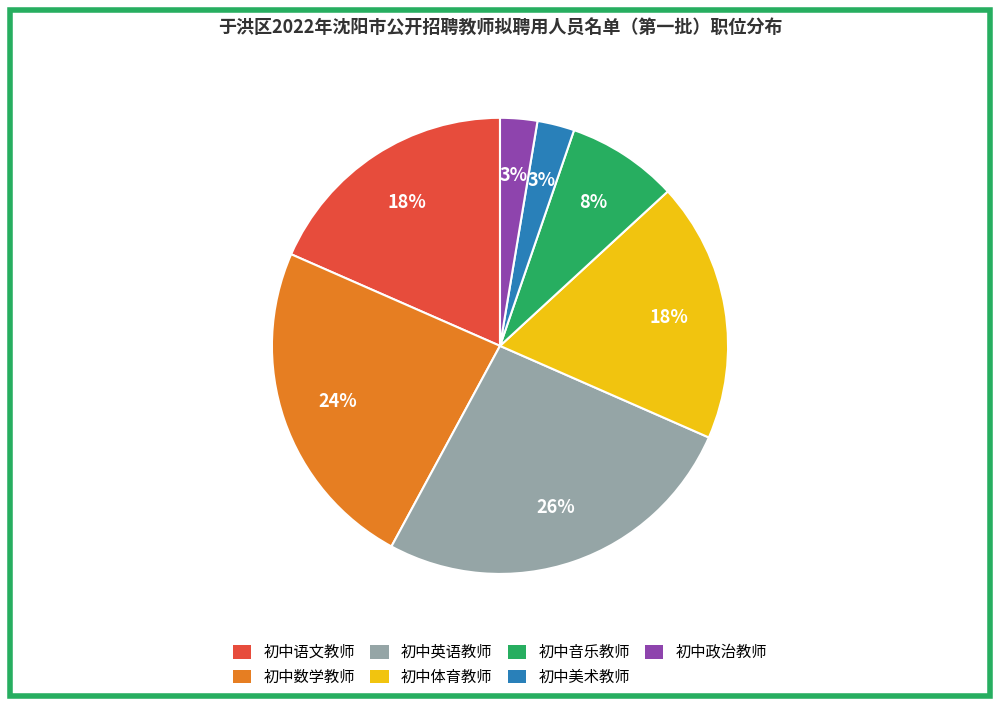

Which slice is the largest?

初中英语教师